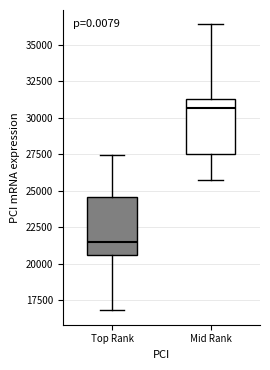

Reading left to right, transcribe this box plot: for each box, give where its median line is, the range the box spans, and where its two whiskers end, as read against the y-axis. The values are not printed on the chart, so give them approximately, as read against the axis.

Top Rank: median 21500, box 20500 to 24500, whiskers 17000 to 27500
Mid Rank: median 30500, box 27500 to 31500, whiskers 25500 to 36500